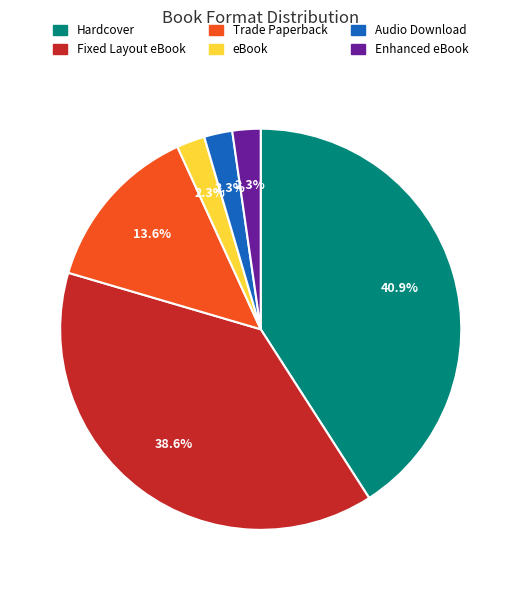

The Fixed Layout eBook slice represents 39% of the pie. True or false?

True